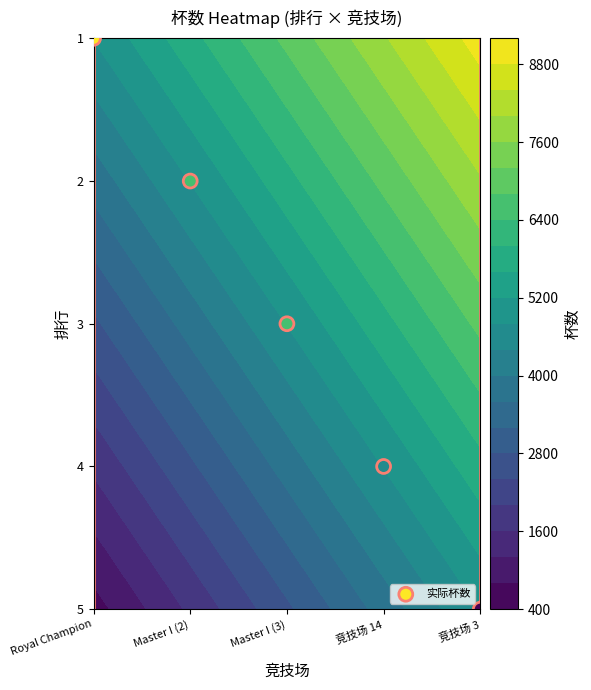

Between Royal Champion and Master I (2), which is larger?

Royal Champion